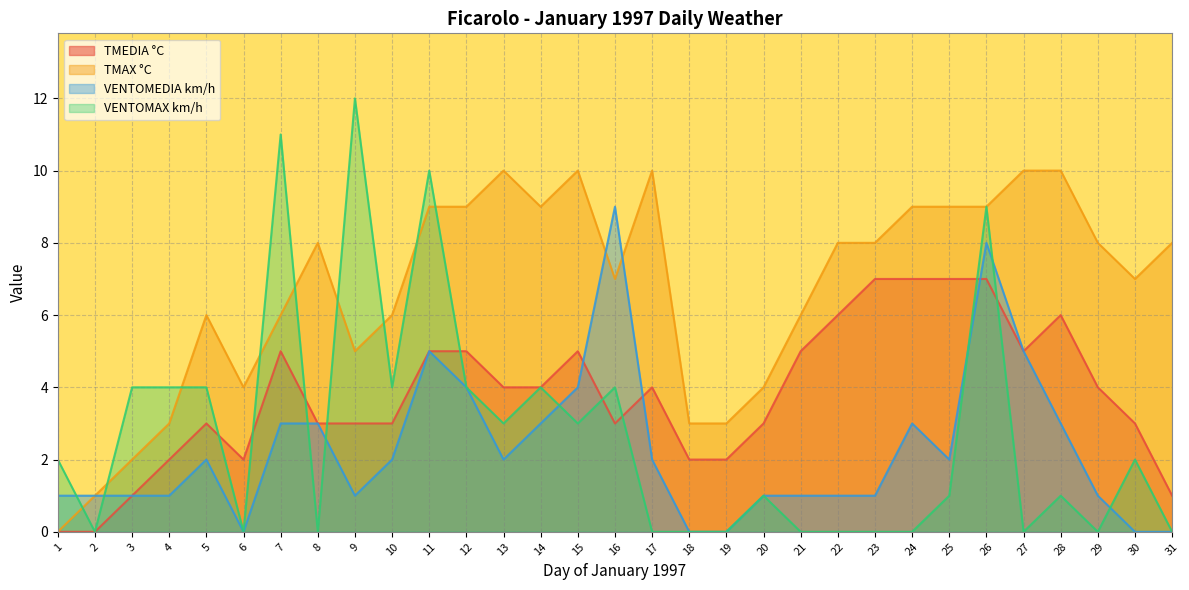

What is the value of the TMAX °C point at the 3rd from the left?

2